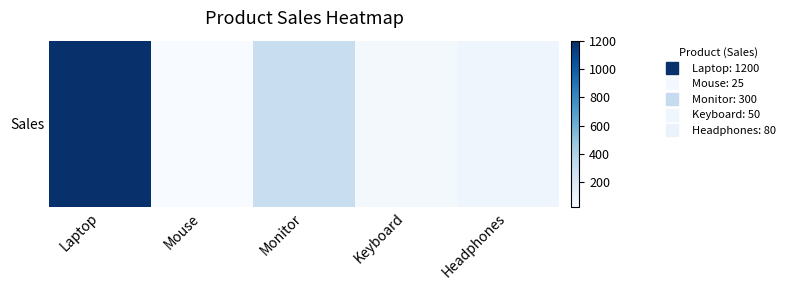

What is the difference between the maximum and minimum values?

1175